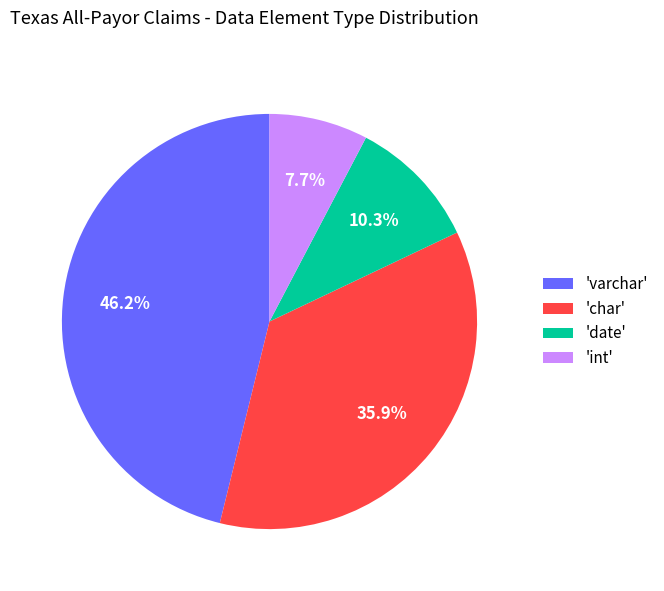

Which slice is the largest?

'varchar'